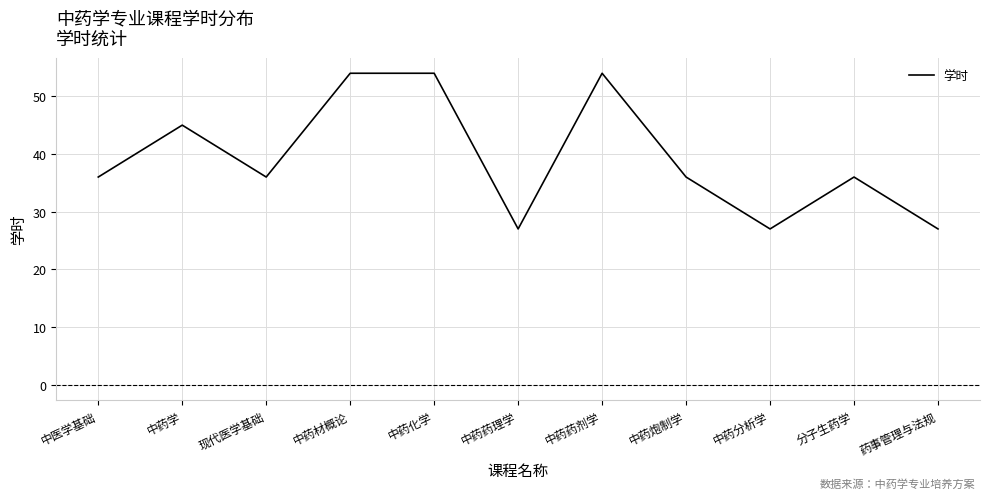

What is the difference between the maximum and minimum values?

27